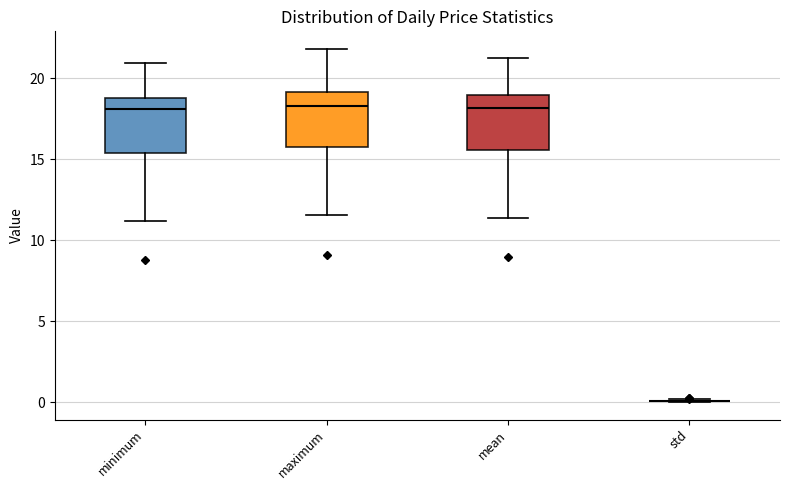

Reading left to right, transcribe this box plot: for each box, give where its median line is, the range the box spans, and where its two whiskers end, as read against the y-axis. The values are not printed on the chart, so give them approximately, as read against the axis.

minimum: median 18.0, box 15.5 to 19.0, whiskers 11.0 to 21.0
maximum: median 18.0, box 16.0 to 19.0, whiskers 11.5 to 22.0
mean: median 18.0, box 15.5 to 19.0, whiskers 11.5 to 21.5
std: box collapsed to a line at 0.0, whiskers 0.0 to 0.0